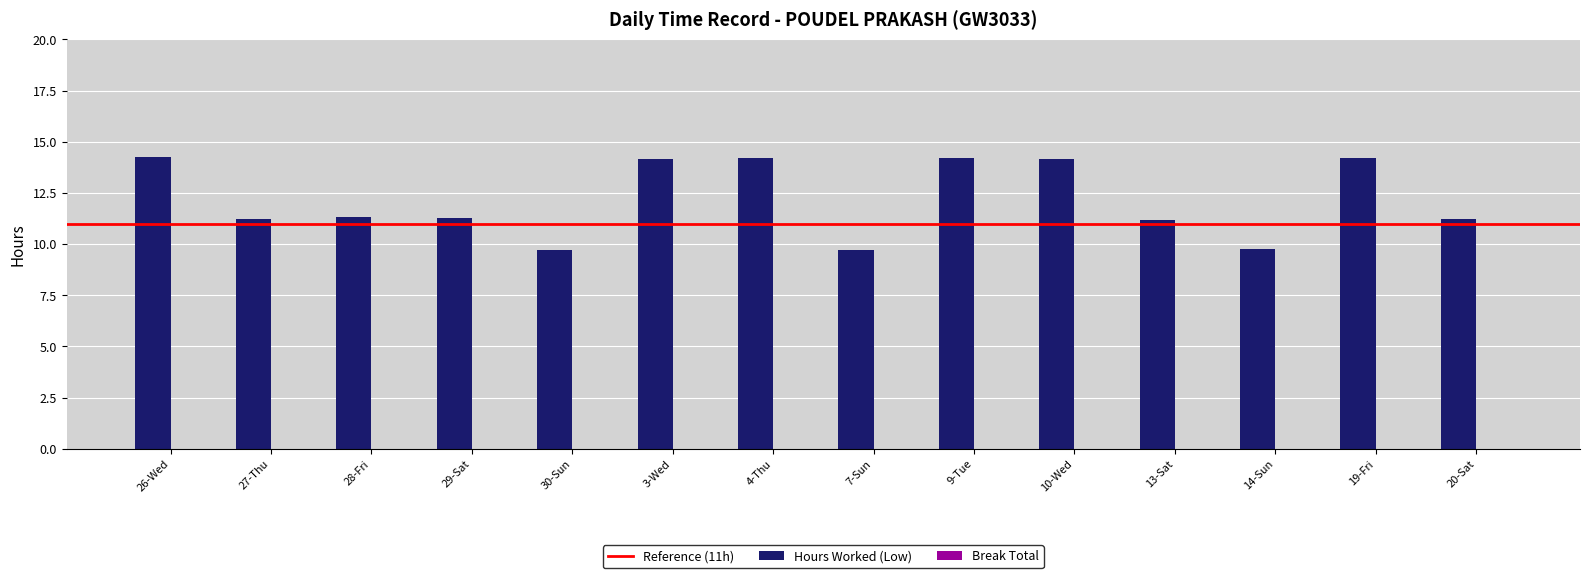

What position from the left is 10-Wed?

10